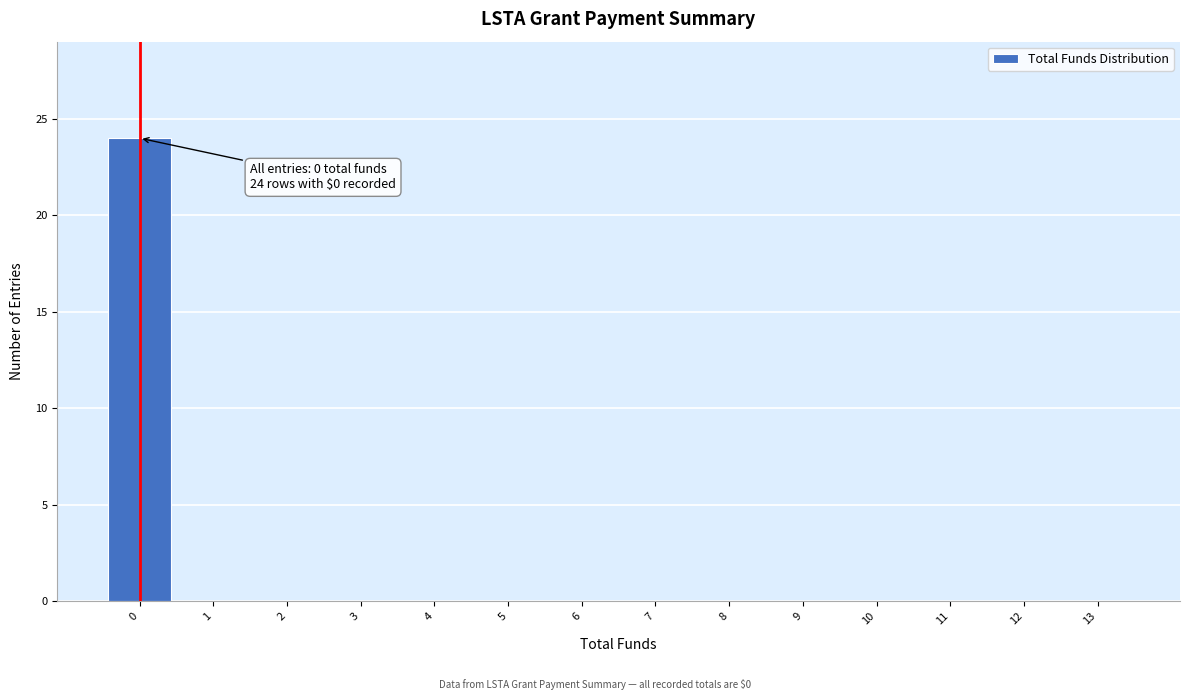

Reading left to right, transcribe all the data shown in this chart.

0=24	1=0	2=0	3=0	4=0	5=0	6=0	7=0	8=0	9=0	10=0	11=0	12=0	13=0